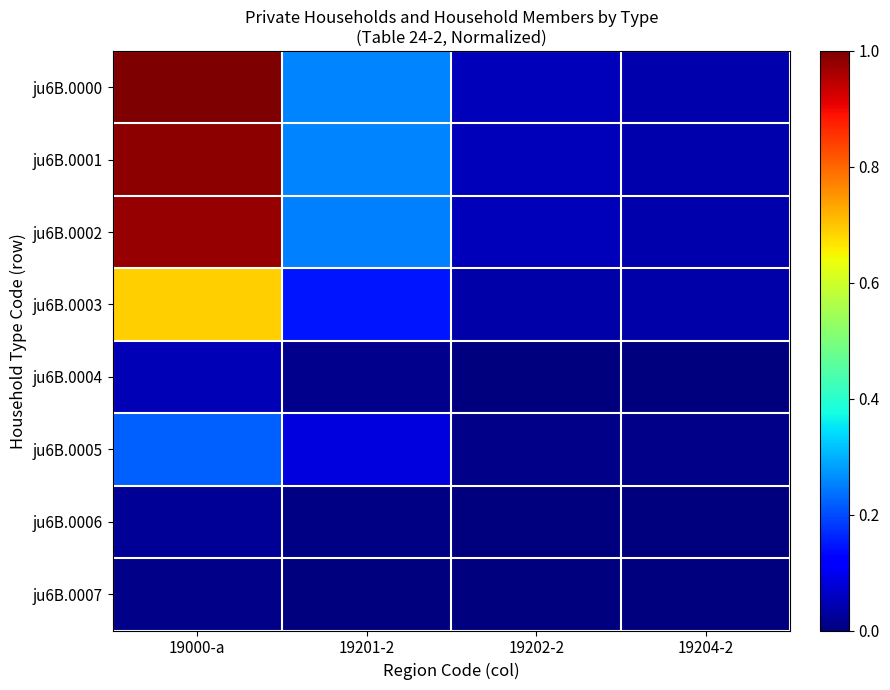

At how many categories does at least one series exceed 0?

4